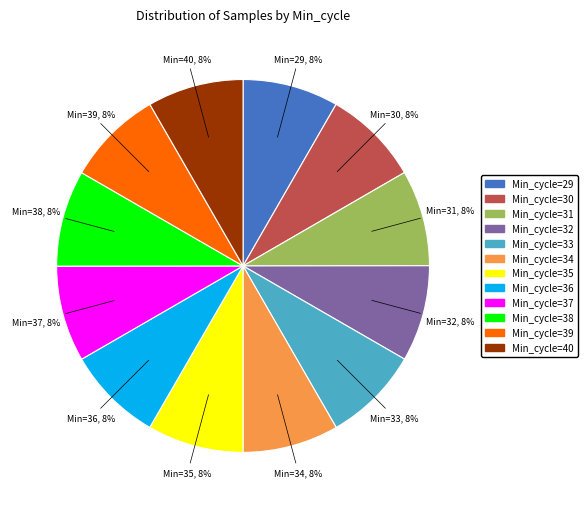

Does any single category account for the majority?

No